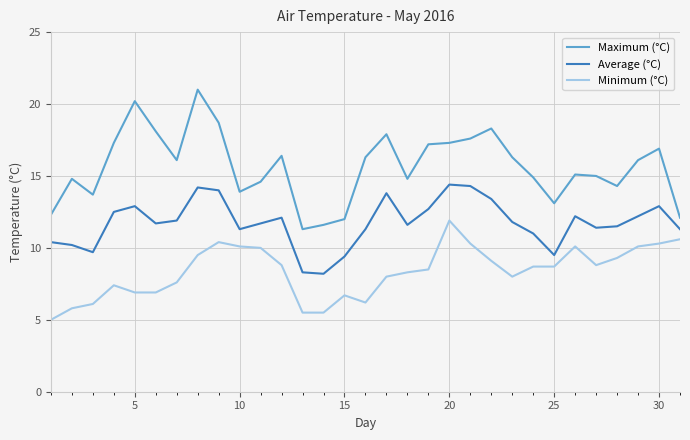

Which series has the widest spread of values?

Maximum (°C)